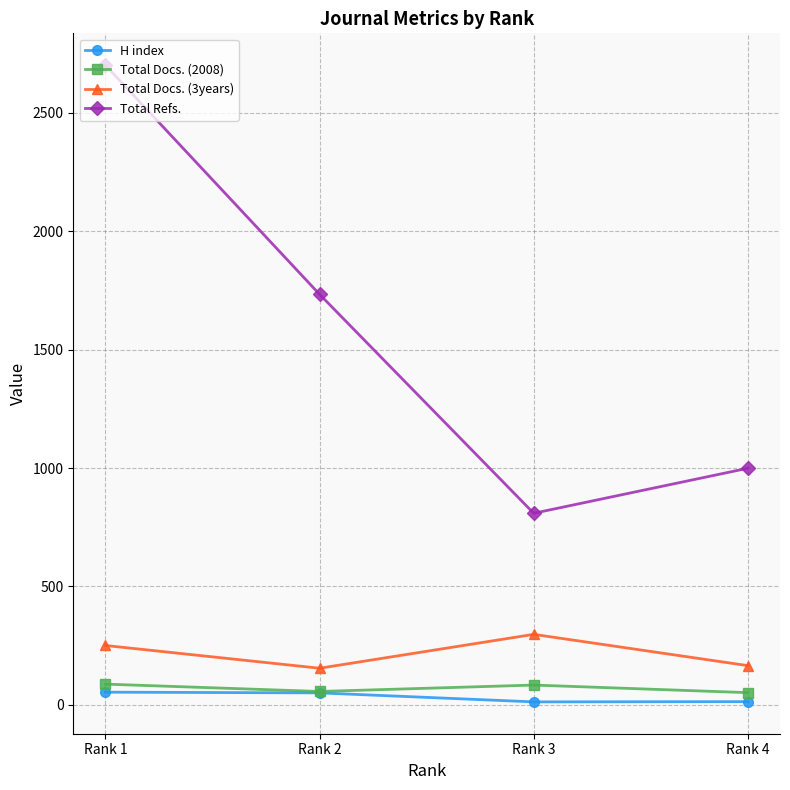

What is the value of the Total Docs. (2008) point at the 3rd from the left?

84